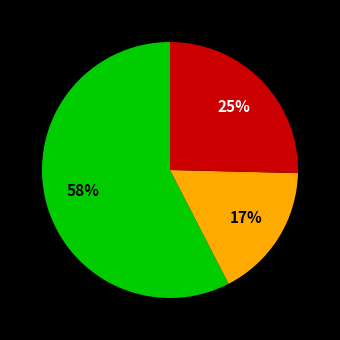

To the nearest percent, what is the average slice percentage?

33%